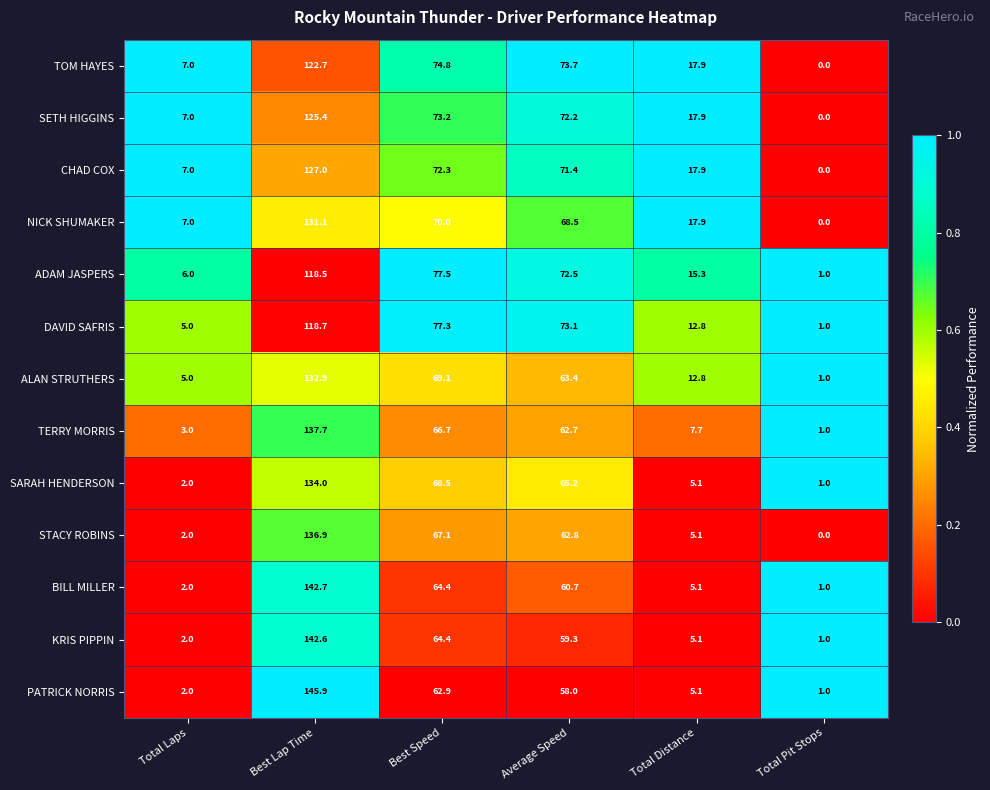

What is the maximum value shown in the chart?

145.9